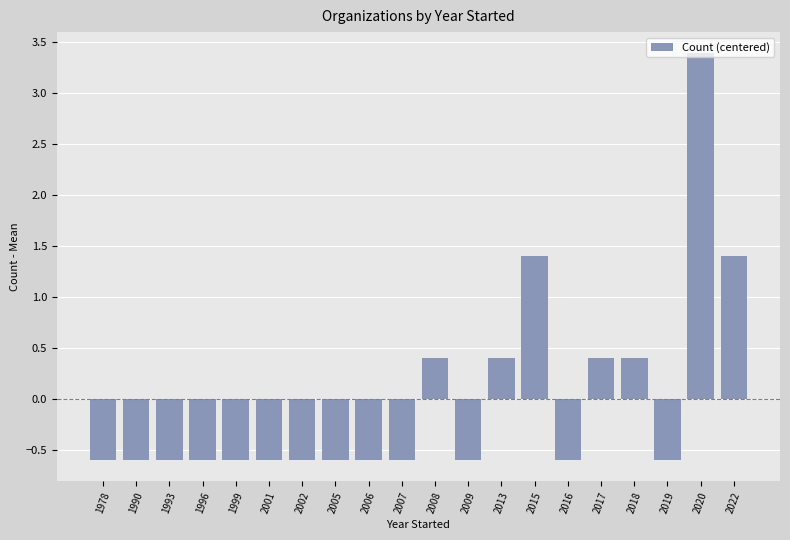

What is the greatest value displayed?

3.4